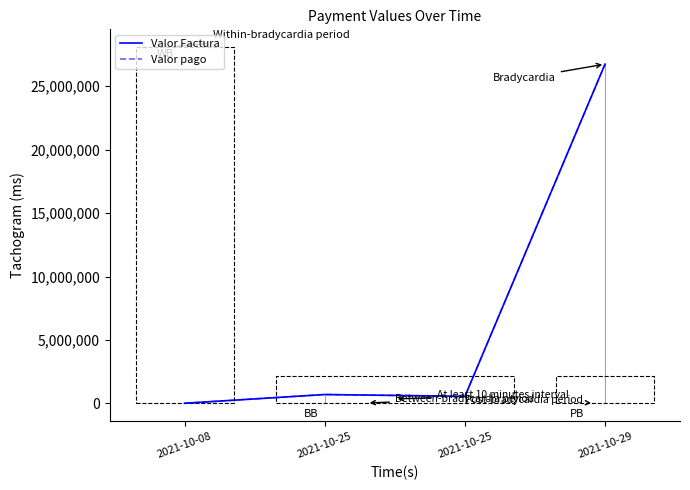

What is the sum of all Valor pago values?

28008420.0